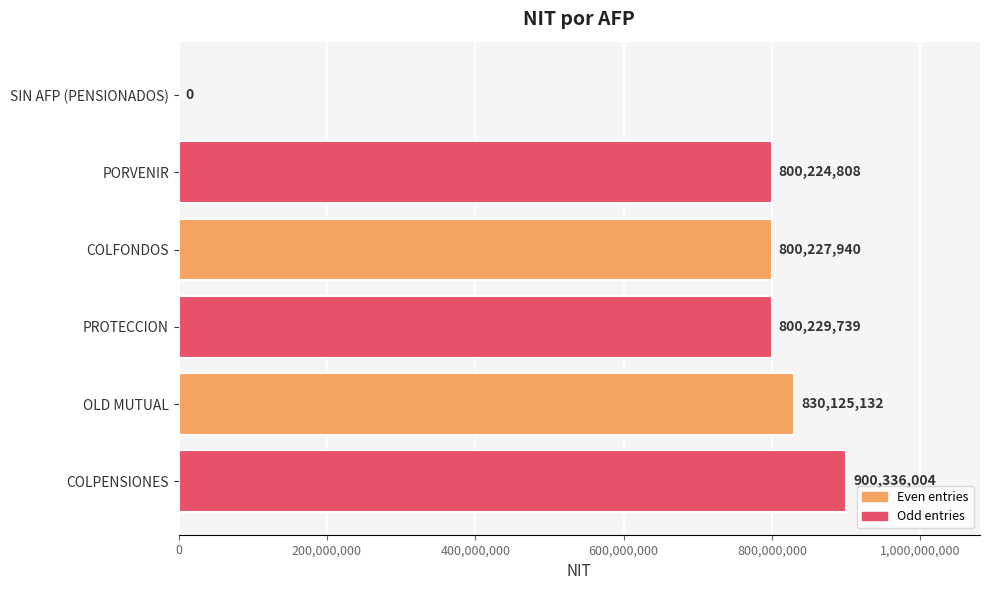

What is the change in value from SIN AFP (PENSIONADOS) to PORVENIR?

+800224808